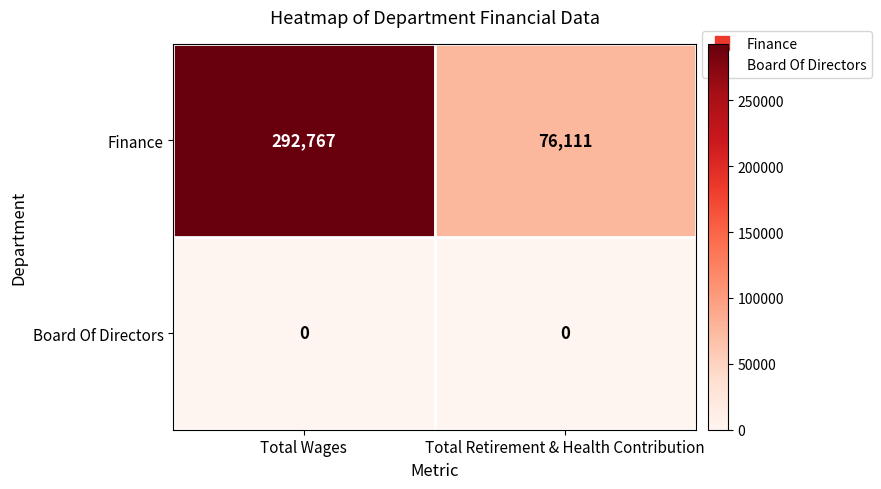

What is the greatest value displayed?

292767